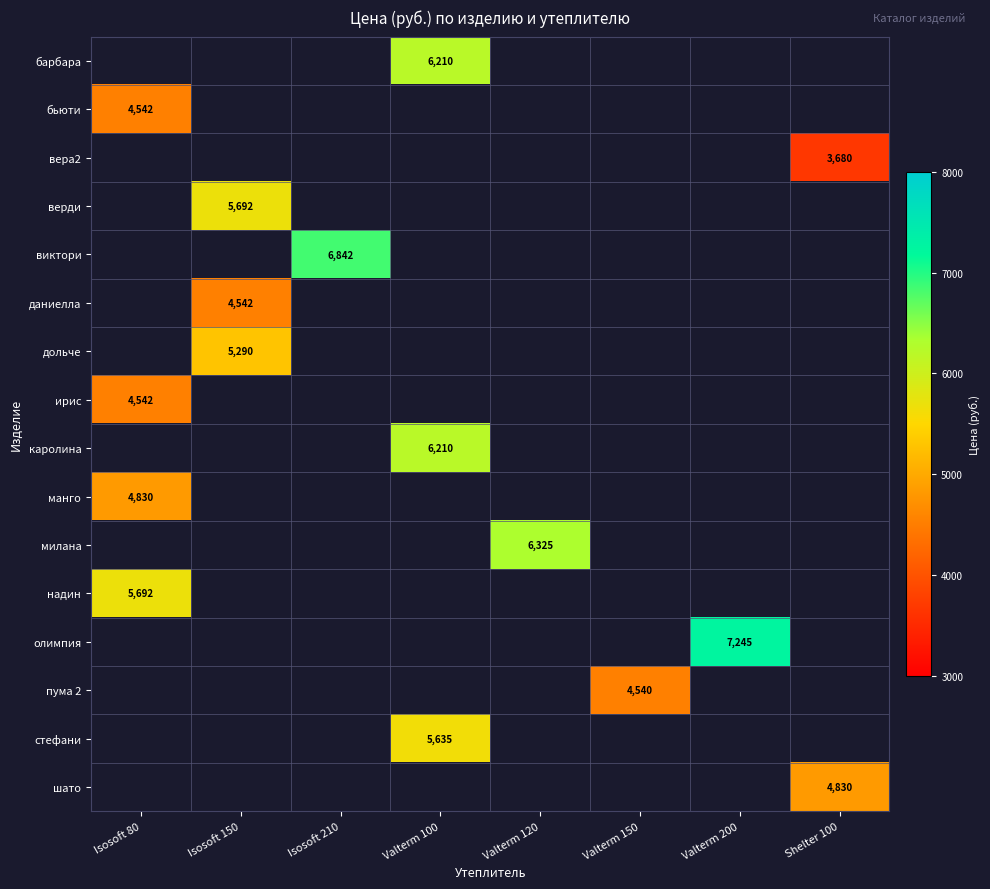

Is it true that дольче equals 5290.0 at Isosoft 150?

True